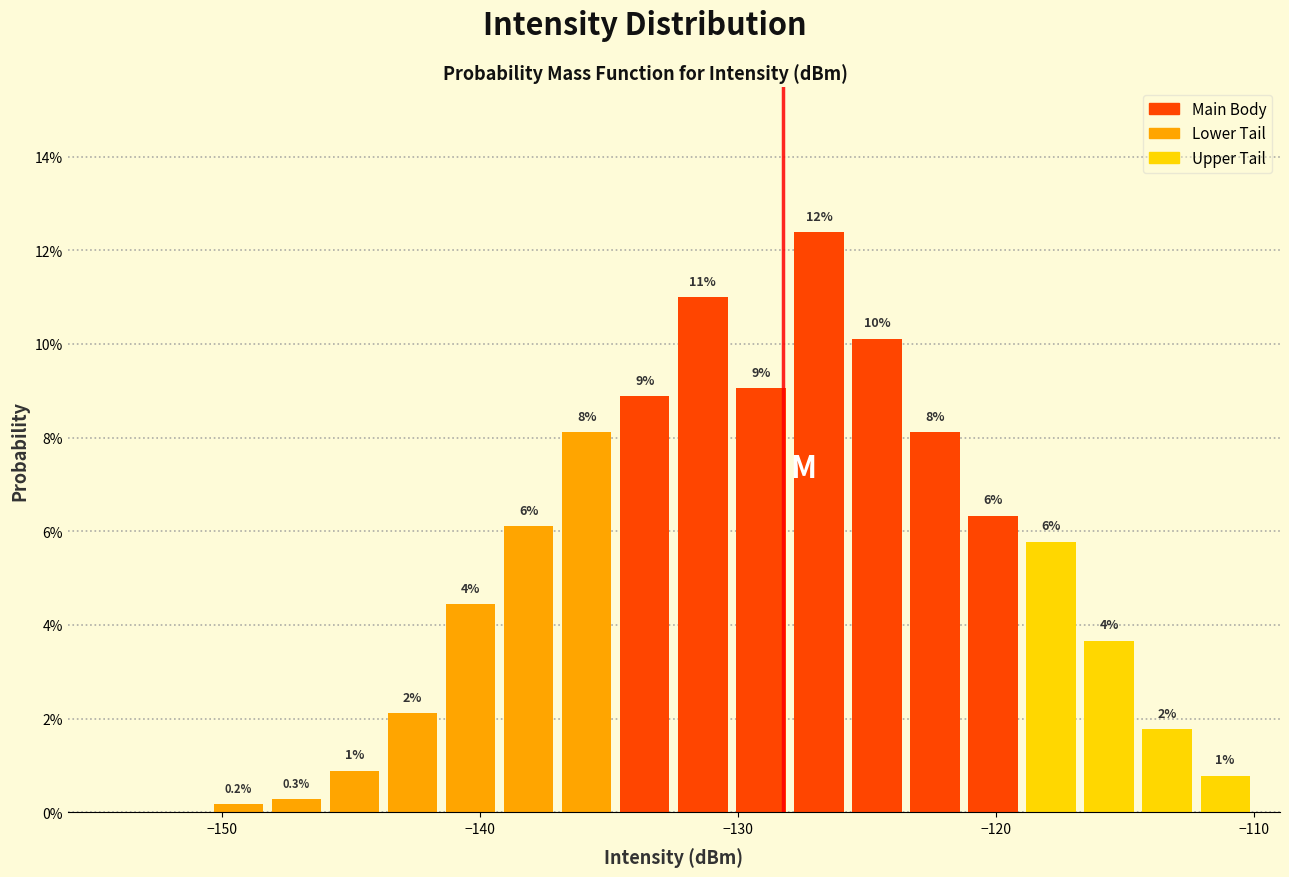

Around what value on the x-axis is the tallest bar? Give the approximate position of its centre, as read against the axis.

-127